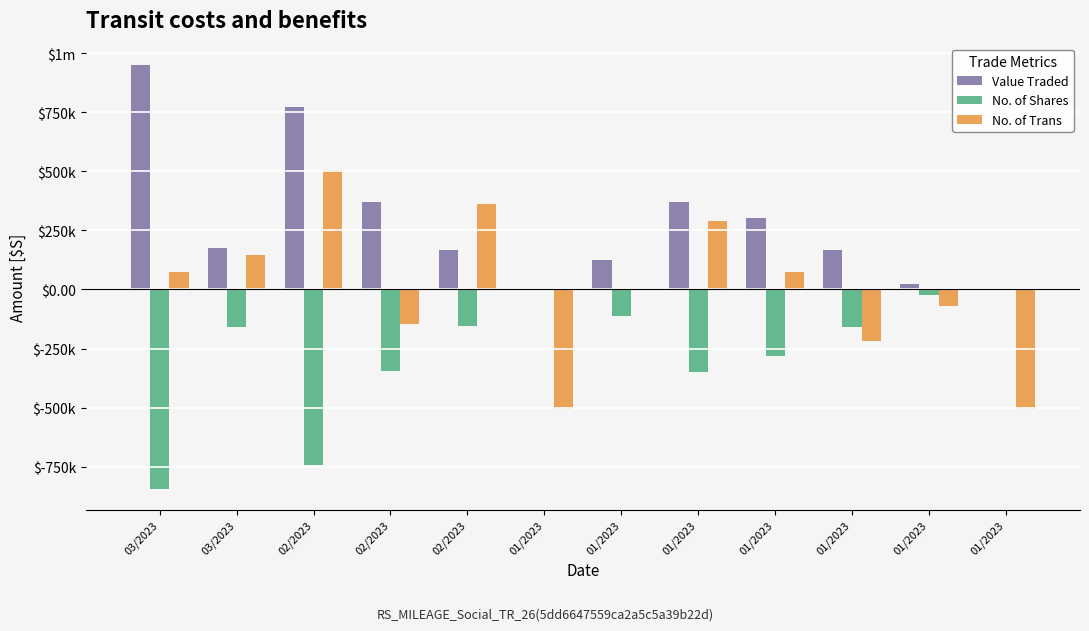

Between 03/2023 and 02/2023, which series saw the biggest shift?

Value Traded